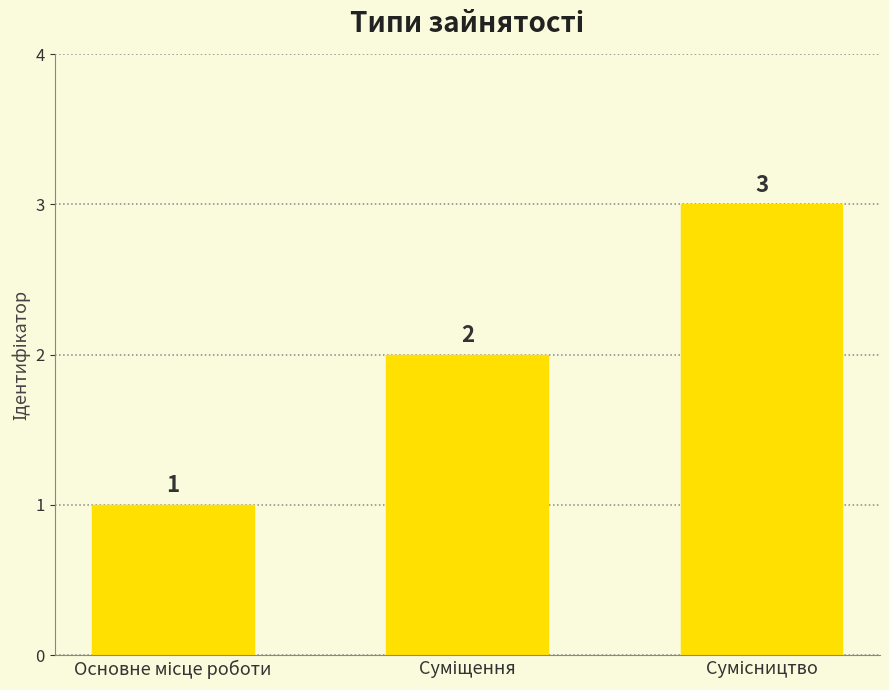

How many values are between 1 and 3?

3